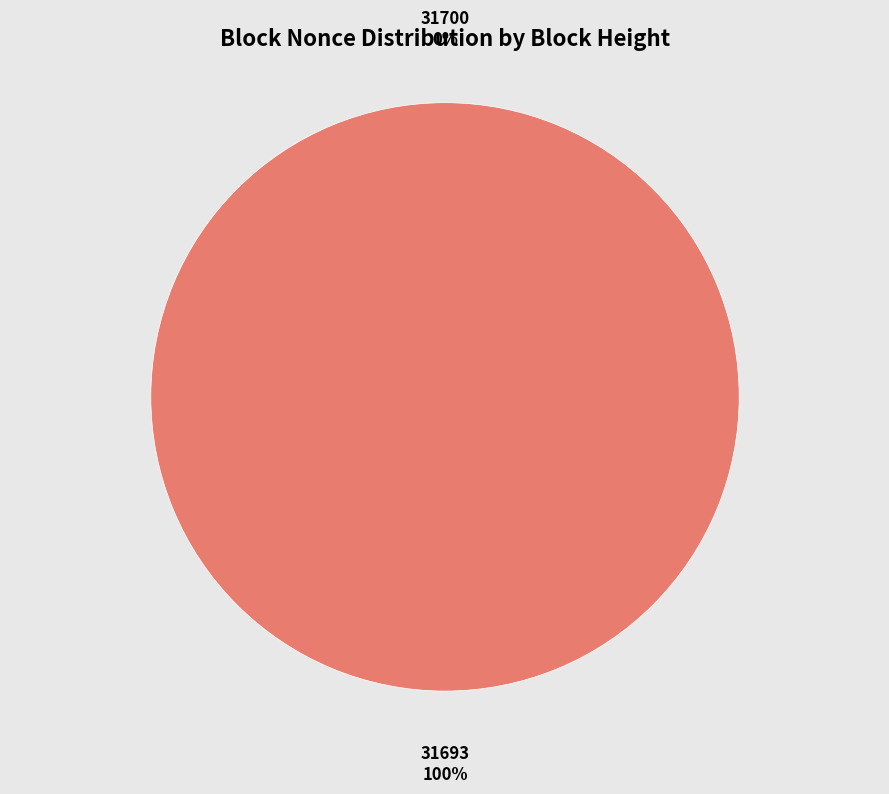

True or false: 31693 accounts for 100% of the total.

True